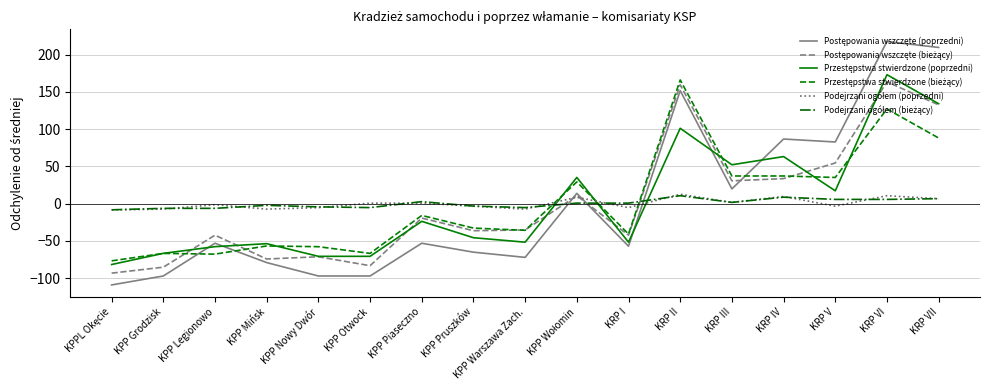

What is the smallest value displayed?

-109.3